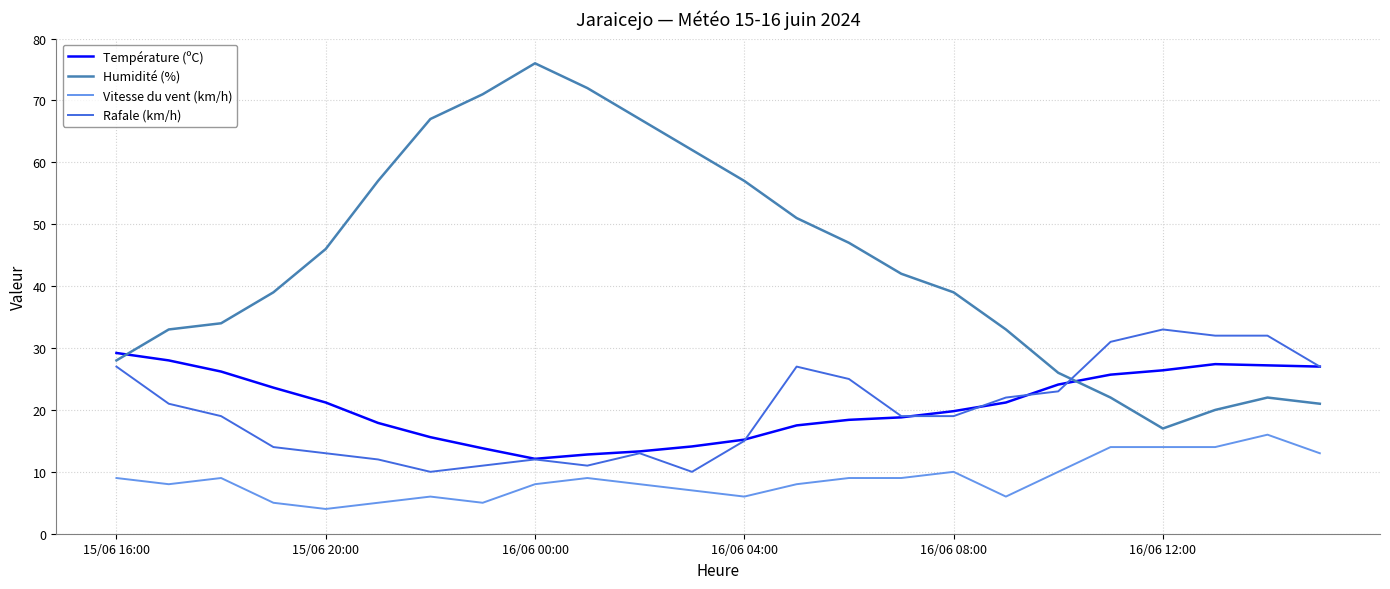

Which series has the widest spread of values?

Humidité (%)